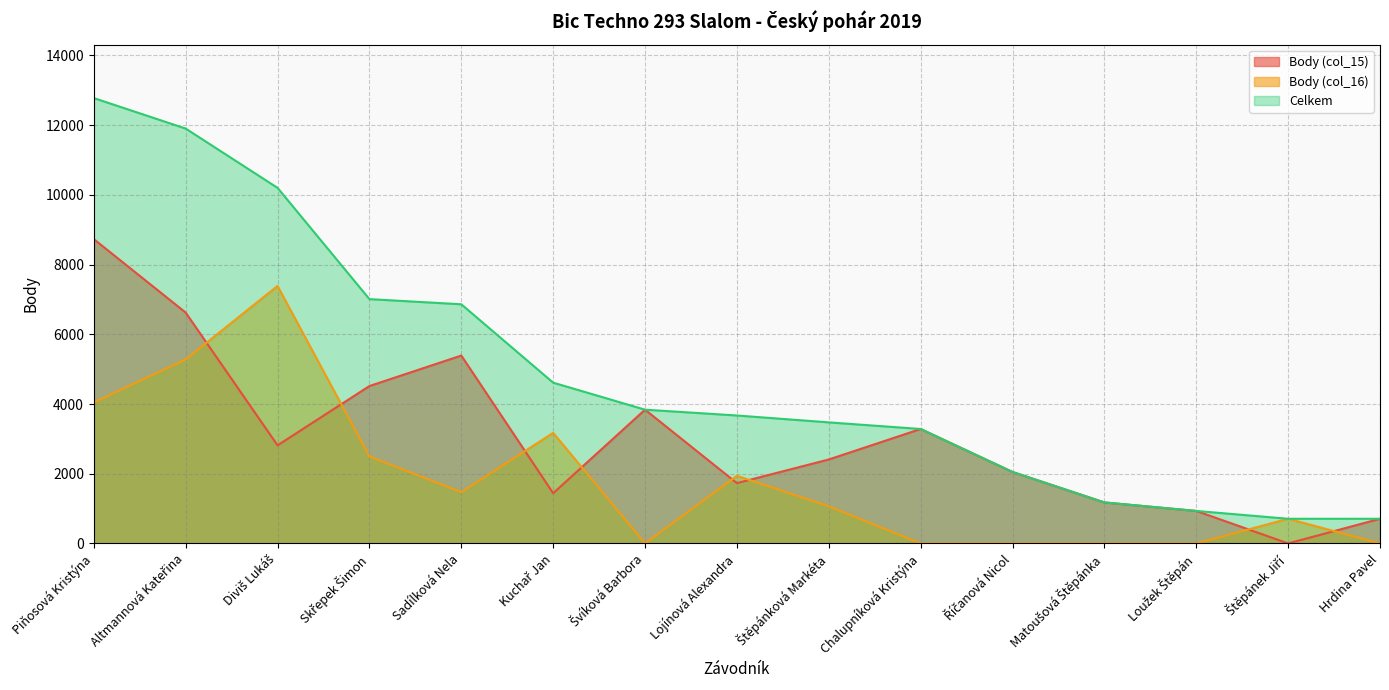

Count the number of categories in the chart.

15